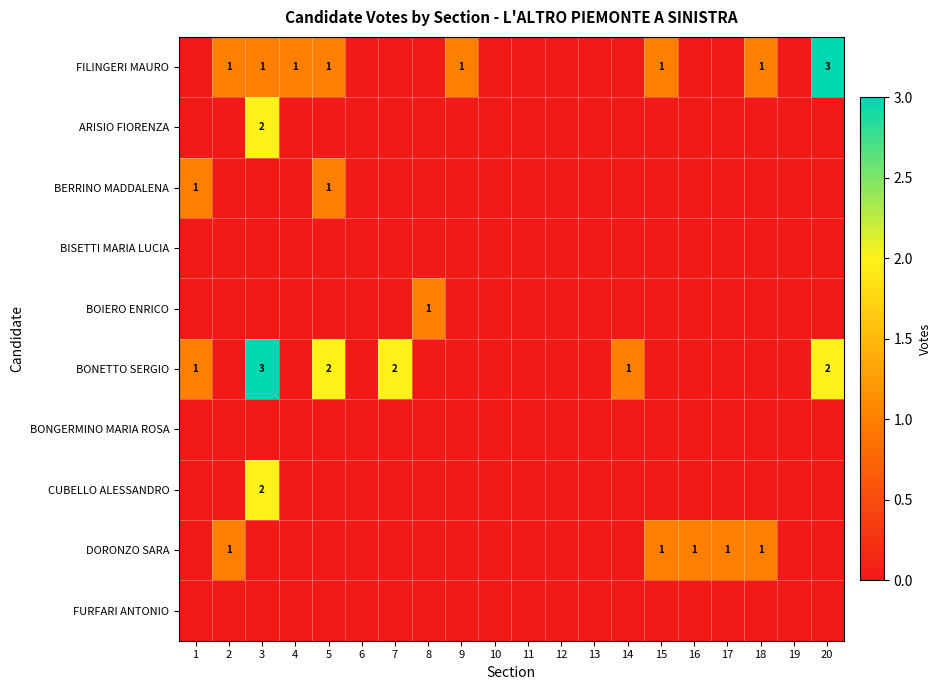

Is it true that FILINGERI MAURO equals 0 at 4?

False